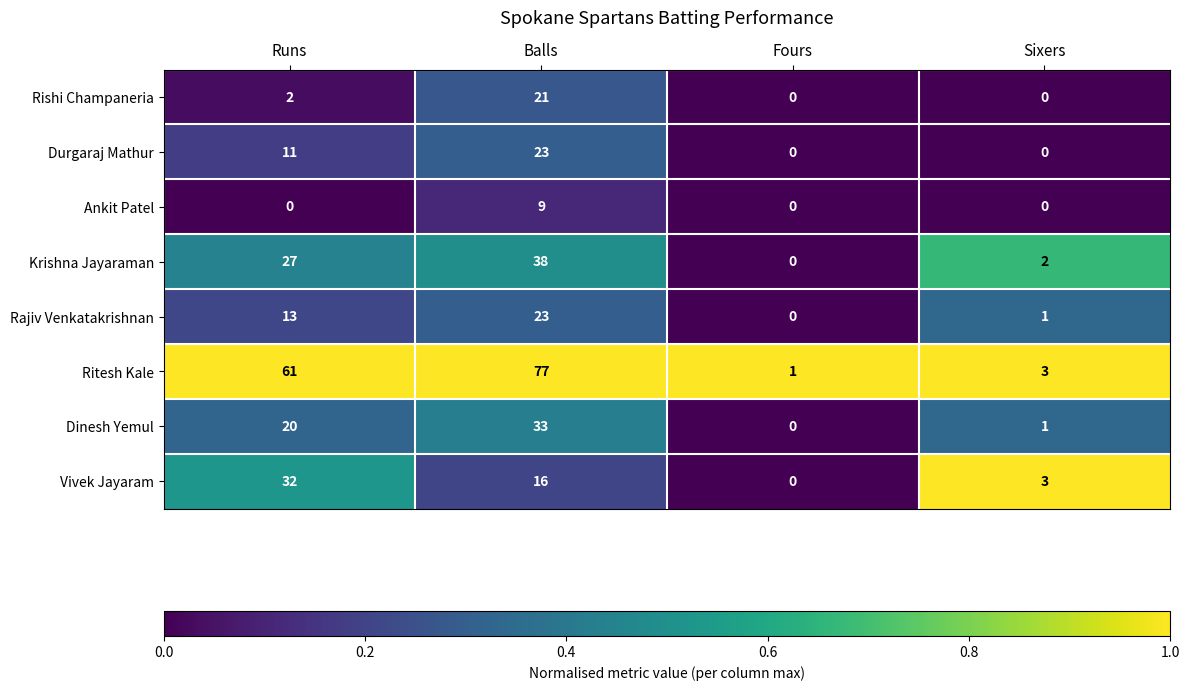

Which series changed the most between Runs and Fours?

Ritesh Kale